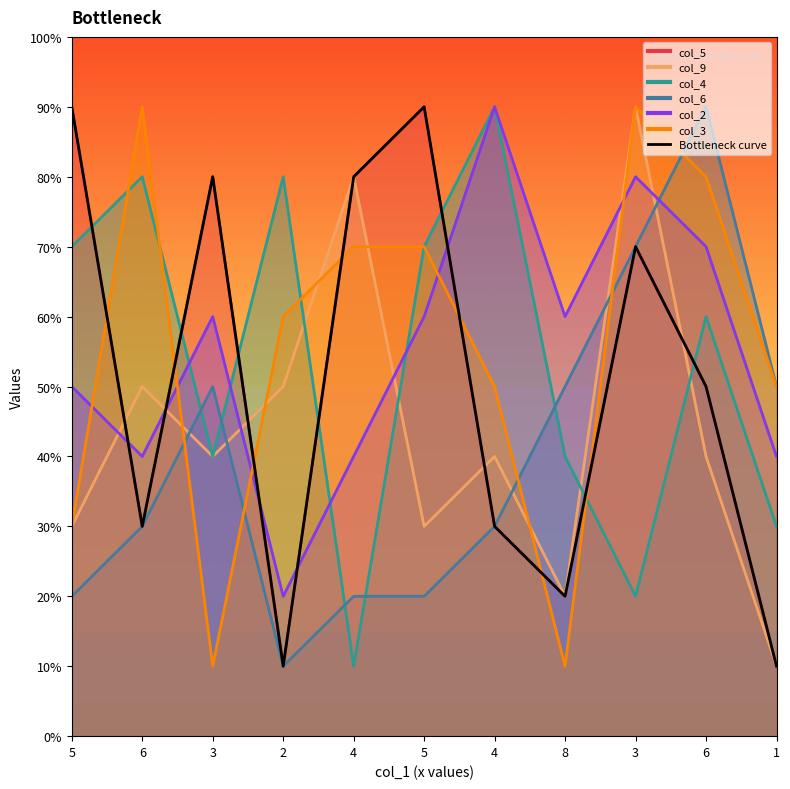

Which has a higher value, 1 or 4?

4